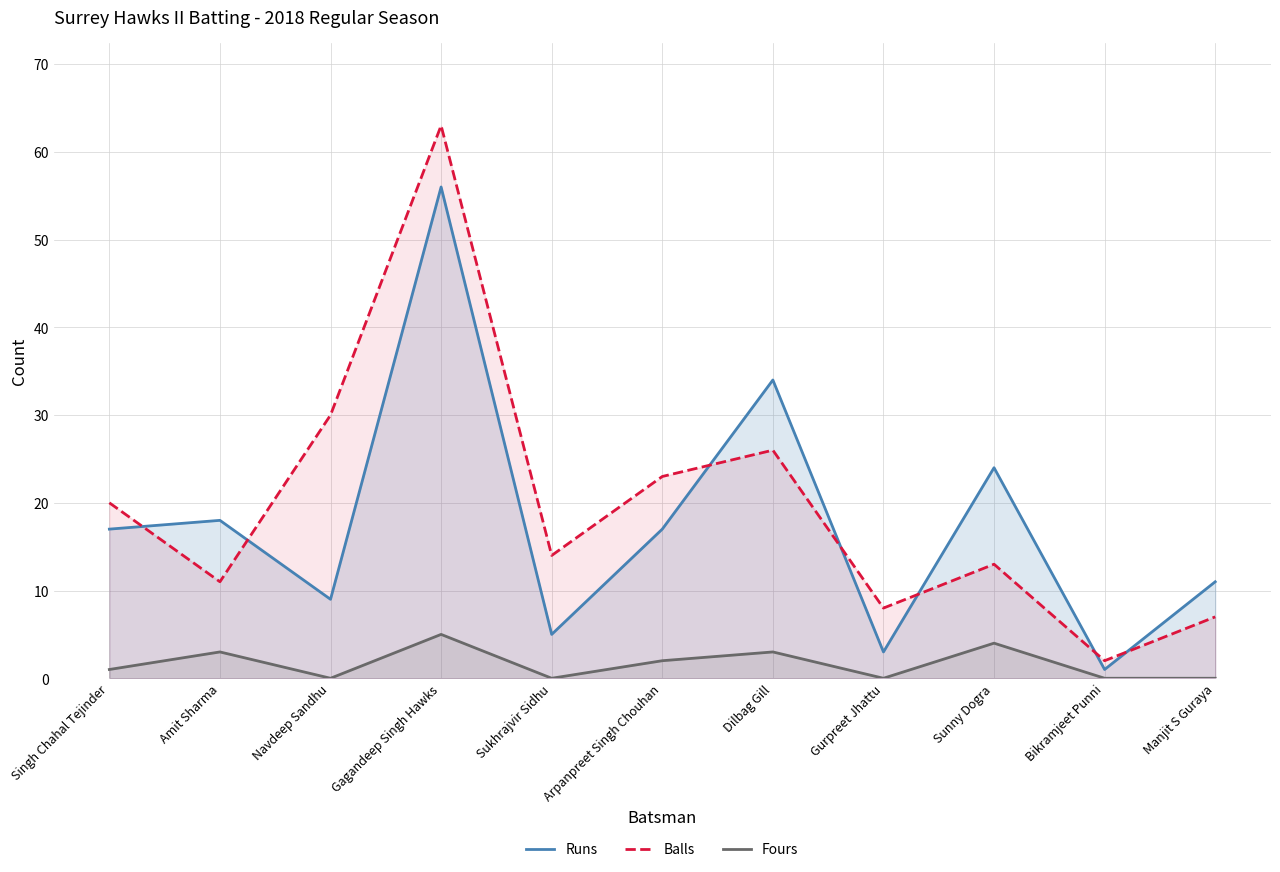

Reading left to right, list all the values displayed in this chart.

Runs: 17	18	9	56	5	17	34	3	24	1	11
Balls: 20	11	30	63	14	23	26	8	13	2	7
Fours: 1	3	0	5	0	2	3	0	4	0	0